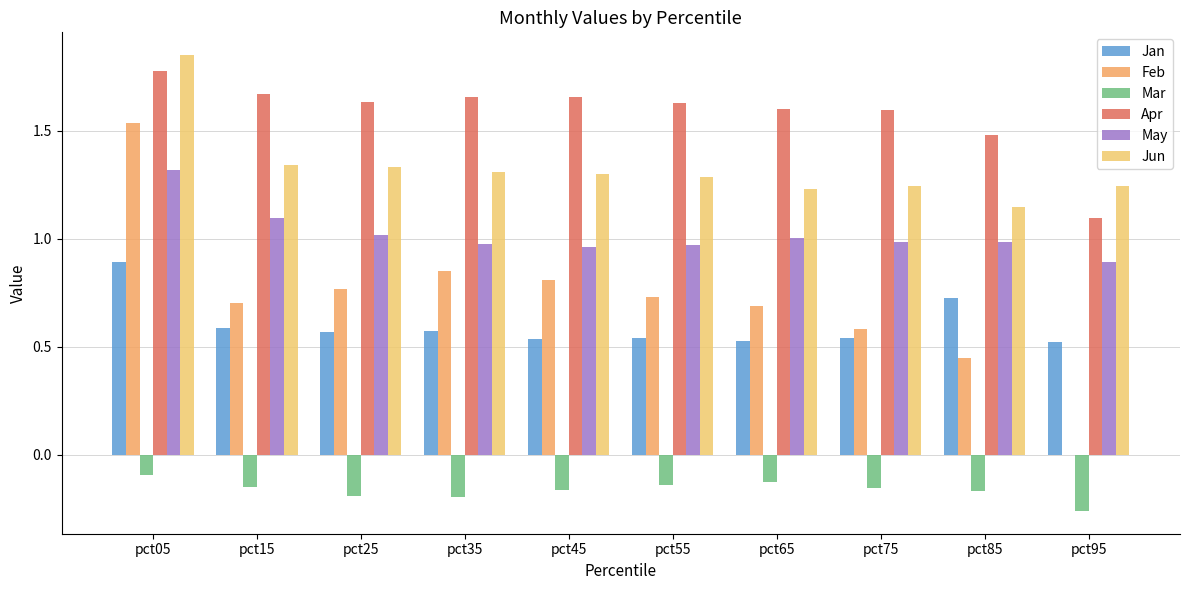

Where is Feb nearest to the value 0?

pct95